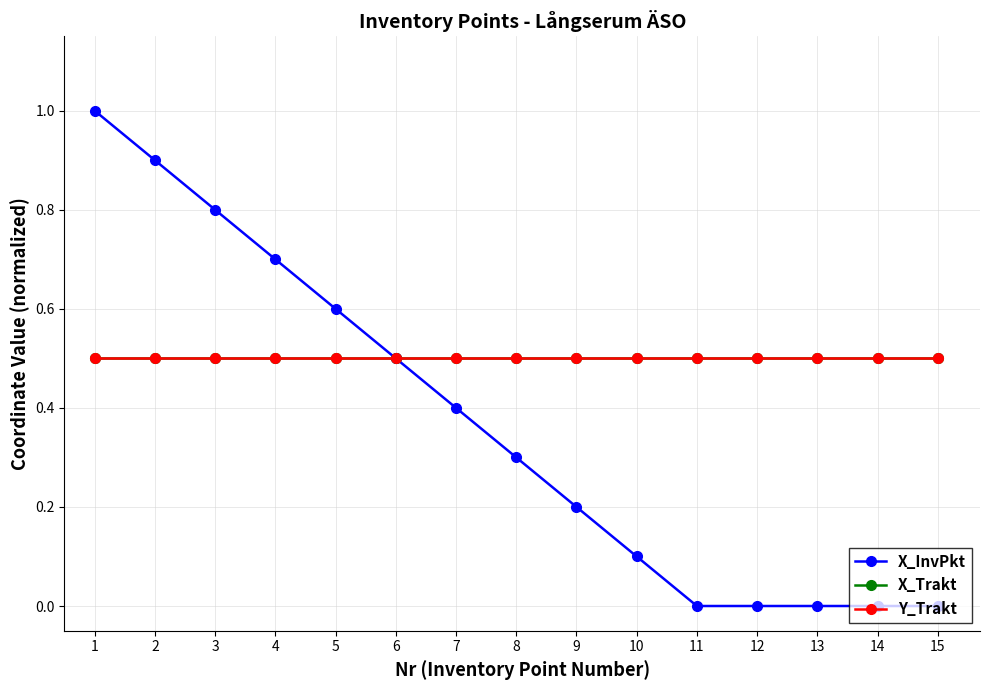

Which category has the lowest value in the X_Trakt series?

1